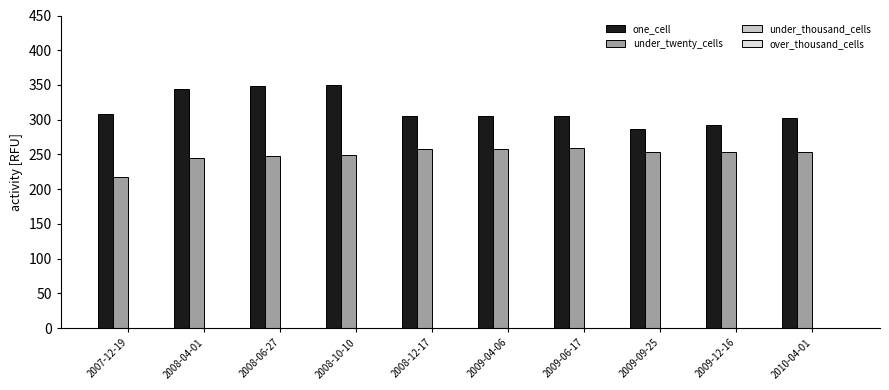

How many bars are there in each group?

2